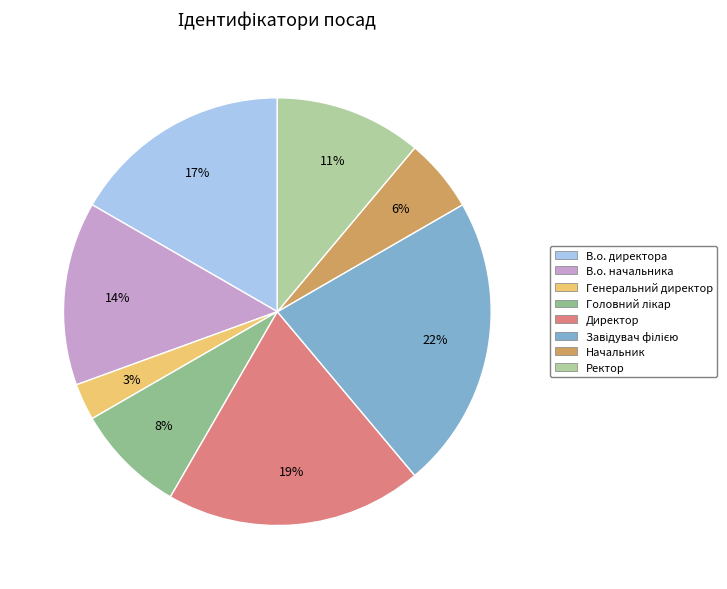

To the nearest percent, what portion does Завідувач філією represent?

22%